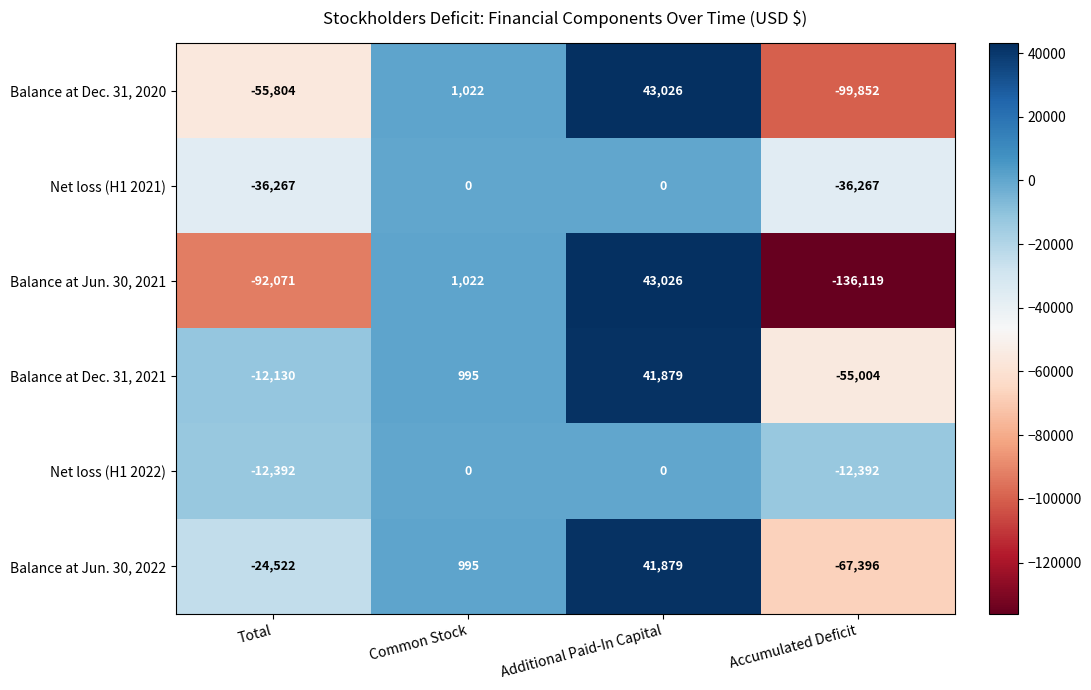

Reading left to right, list all the values displayed in this chart.

Balance at Dec. 31, 2020: -55804	1022	43026	-99852
Net loss (H1 2021): -36267	0	0	-36267
Balance at Jun. 30, 2021: -92071	1022	43026	-136119
Balance at Dec. 31, 2021: -12130	995	41879	-55004
Net loss (H1 2022): -12392	0	0	-12392
Balance at Jun. 30, 2022: -24522	995	41879	-67396